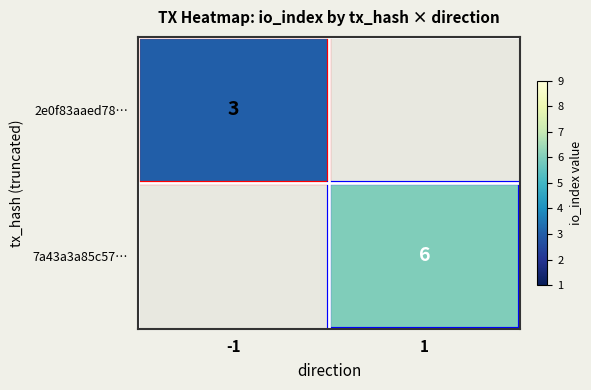

The value of 2e0f83aaed78… at -1 is 3. True or false?

True